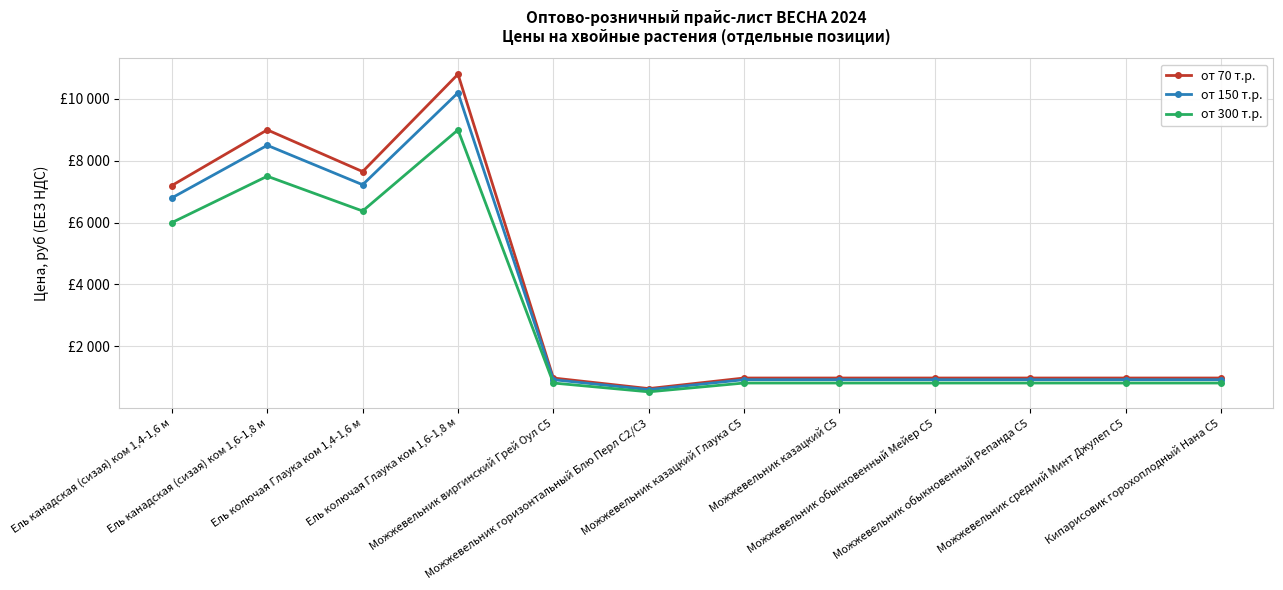

Between Можжевельник горизонтальный Блю Перл С2/С3 and Можжевельник обыкновенный Репанда С5, which series saw the biggest shift?

от 70 т.р.